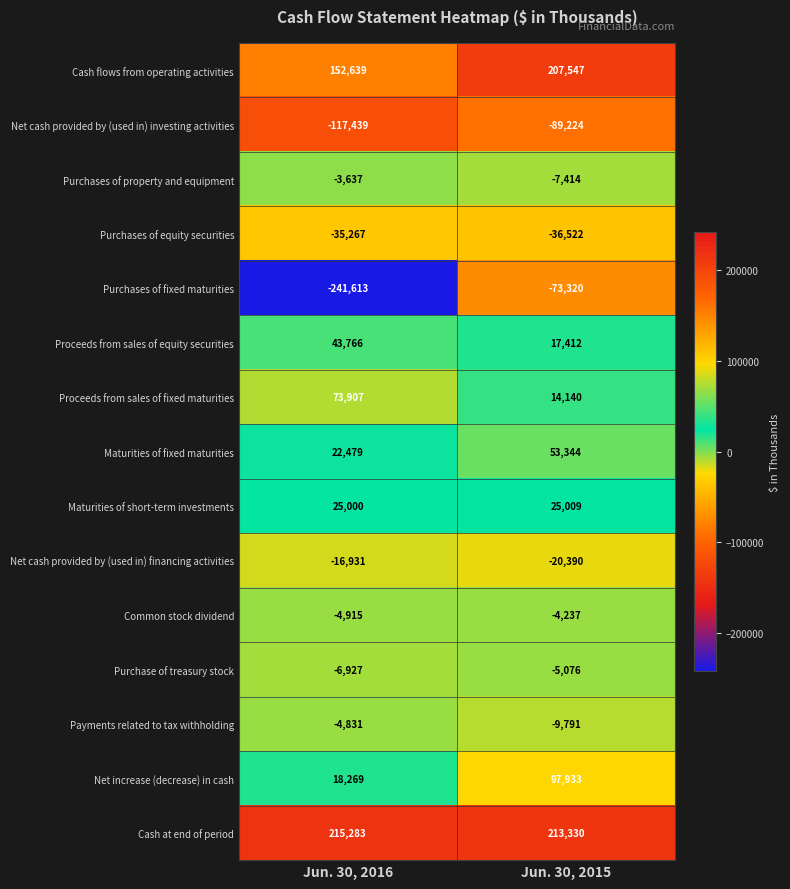

Rank the series at Jun. 30, 2016 from lowest to highest value.

Purchases of fixed maturities, Net cash provided by (used in) investing activities, Purchases of equity securities, Net cash provided by (used in) financing activities, Purchase of treasury stock, Common stock dividend, Payments related to tax withholding, Purchases of property and equipment, Net increase (decrease) in cash, Maturities of fixed maturities, Maturities of short-term investments, Proceeds from sales of equity securities, Proceeds from sales of fixed maturities, Cash flows from operating activities, Cash at end of period